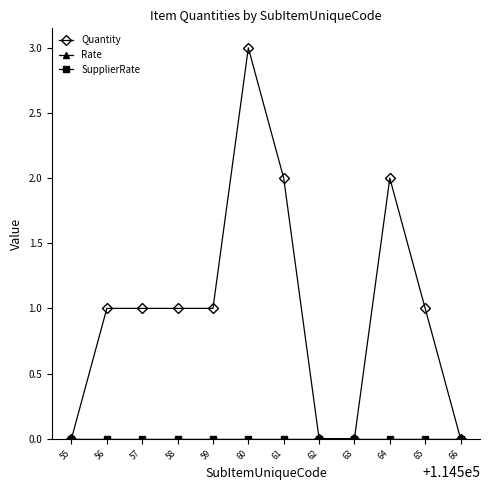

Does the chart have visible grid lines?

No